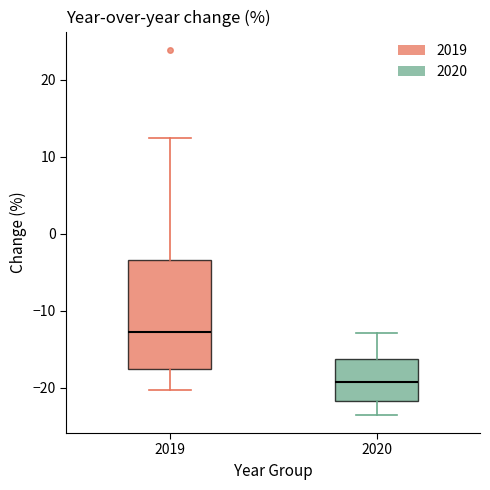

Which box is the tallest, from its lower edge to its upper edge?

2019